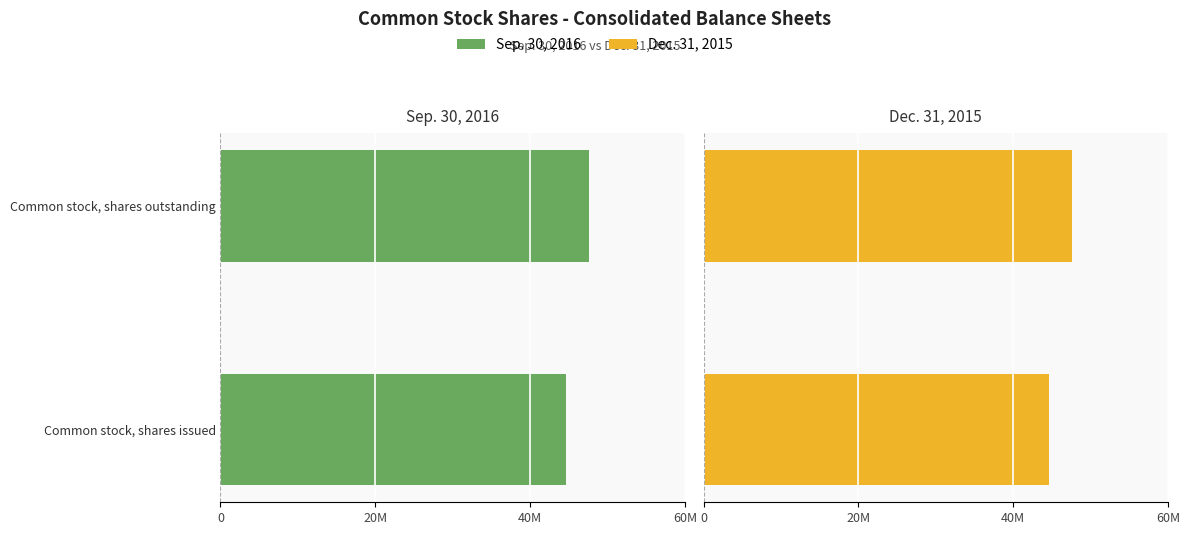

Which has a higher value, Common stock, shares outstanding or Common stock, shares issued?

Common stock, shares issued